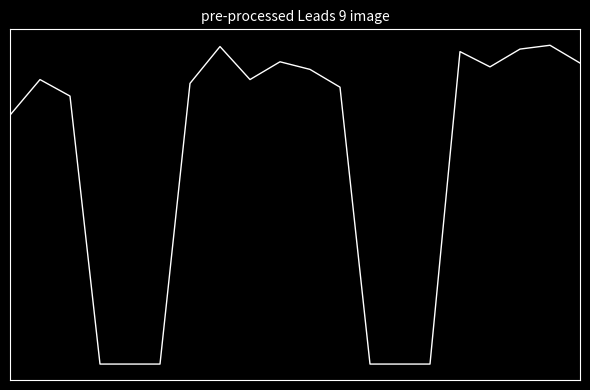

Is this an area chart (filled region under the line)?

No